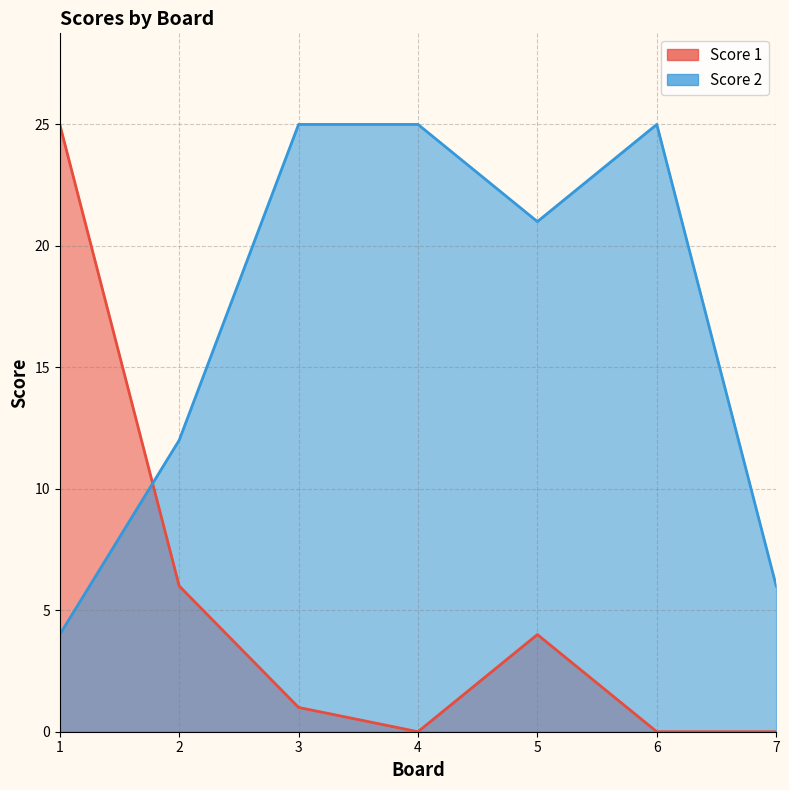

List the series in order of their peak value, lowest first.

Score 1, Score 2